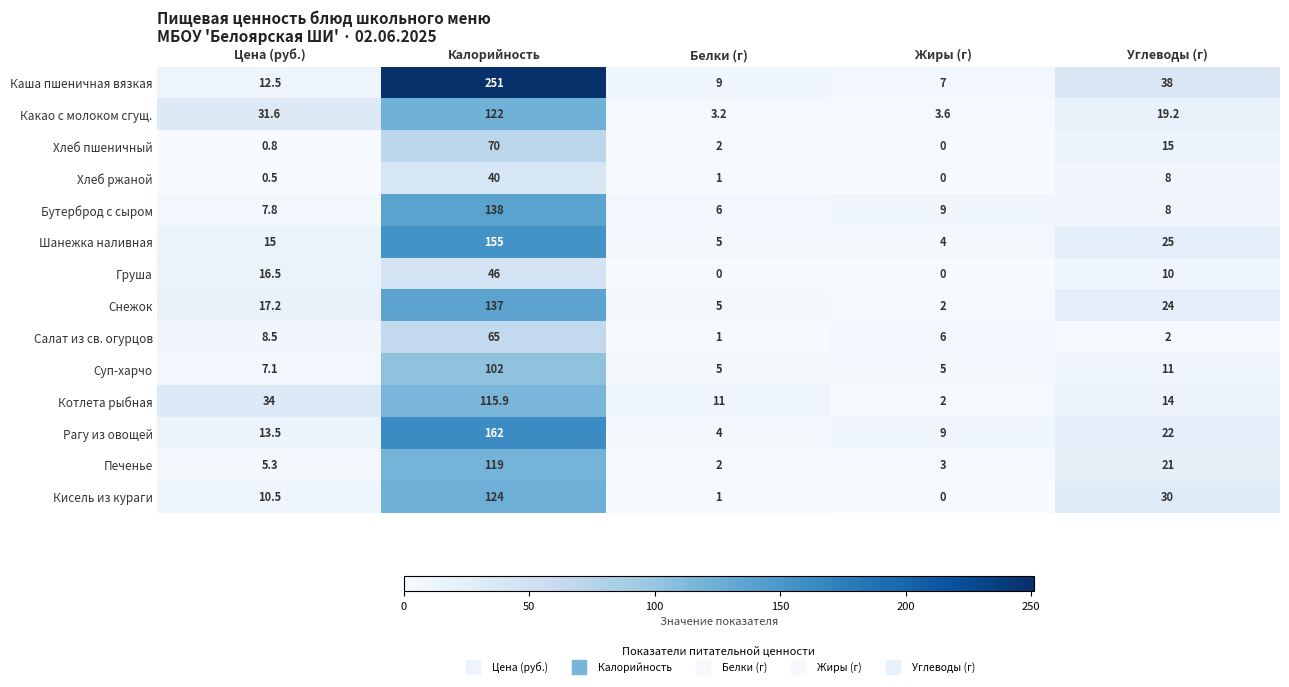

What is the sum of the Какао с молоком сгущ. values at Белки (г) and Жиры (г)?

6.8